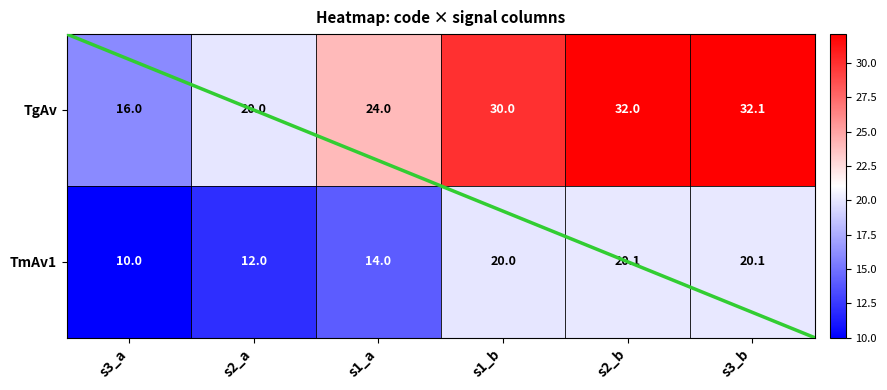

What is the difference between the highest and lowest values at s1_a?

10.0